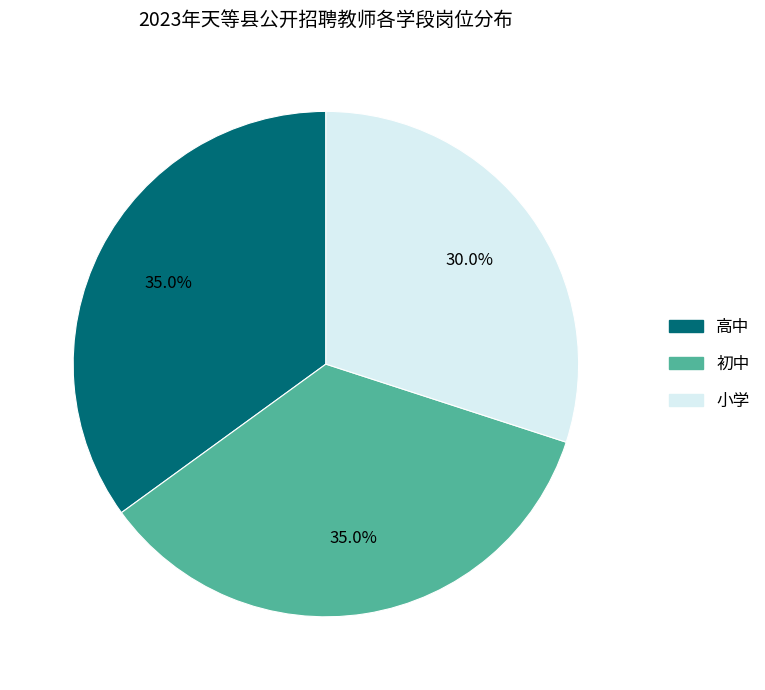

What is the smallest slice in the pie chart?

小学